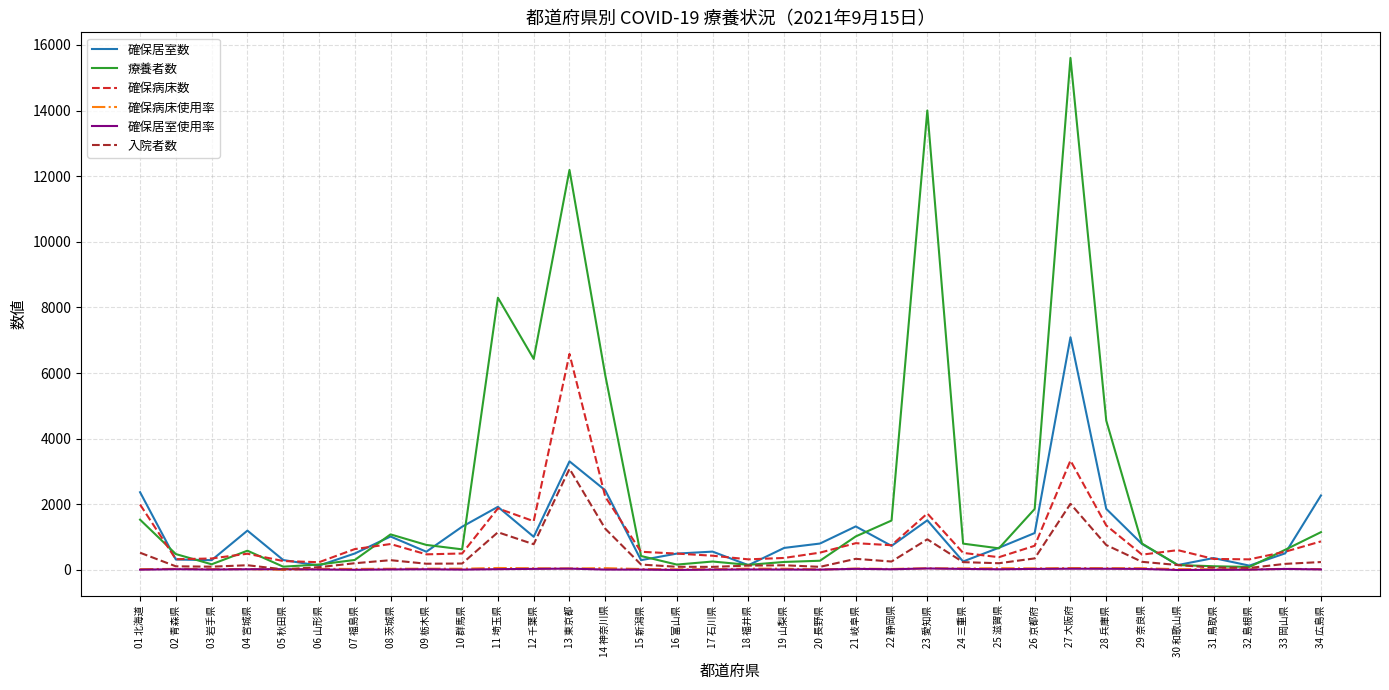

How many values in the 確保病床数 series are below 555?

17